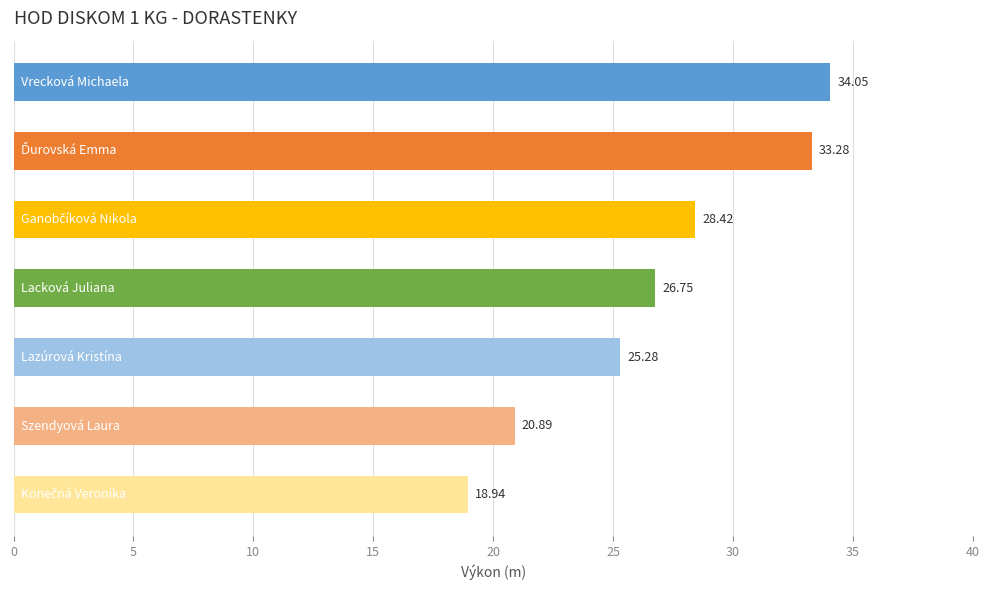

What is the average value?

26.8